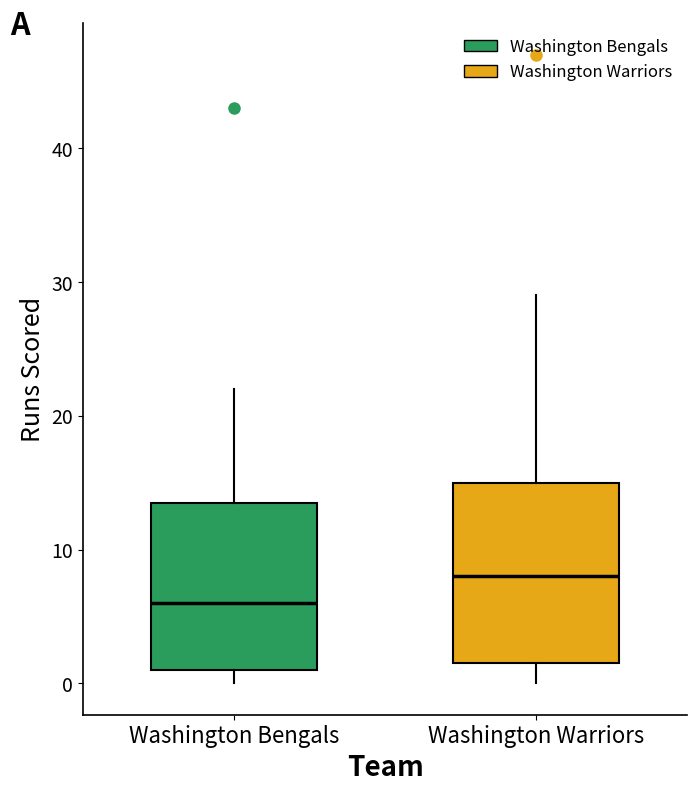

Where does the median line of the box for Washington Warriors sit on the y-axis? The values are not printed on the chart, so give them approximately, as read against the axis.

8